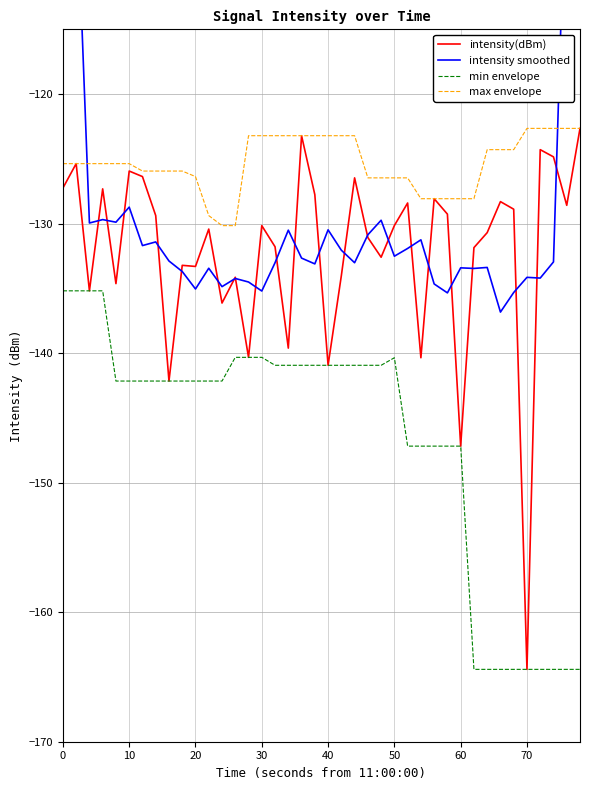

What is the minimum value shown in the chart?

-164.4